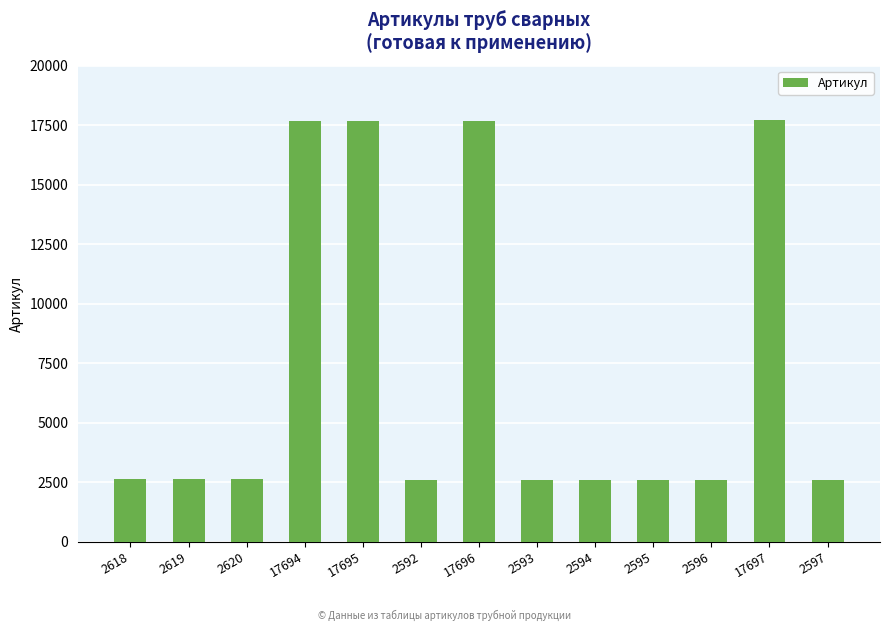

Is it true that the value at 2620 is 765?

False